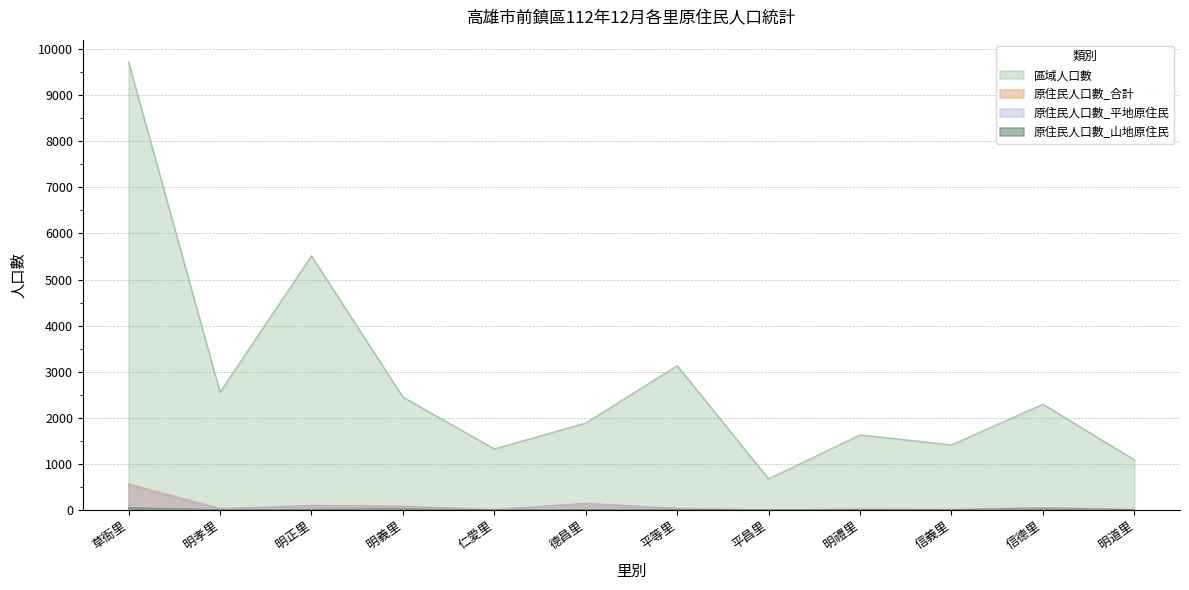

At how many categories does at least one series exceed 3245?

2